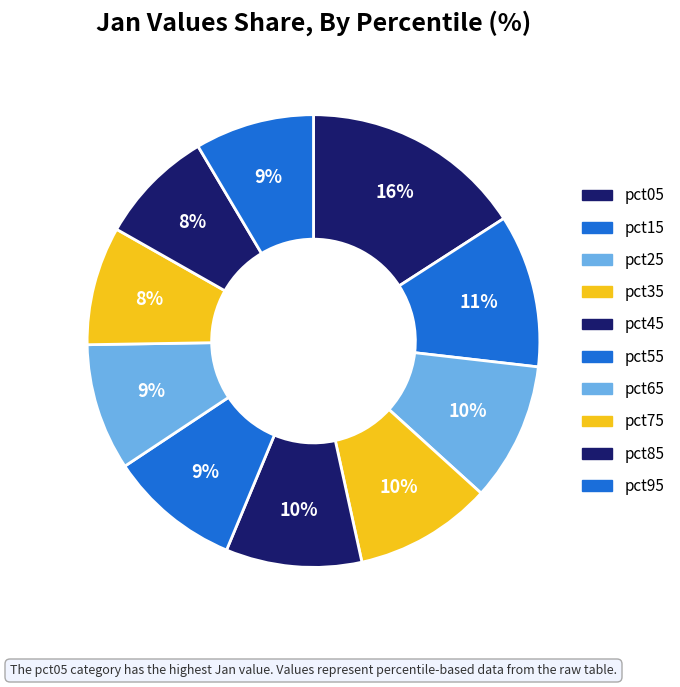

How many segments does this pie chart have?

10